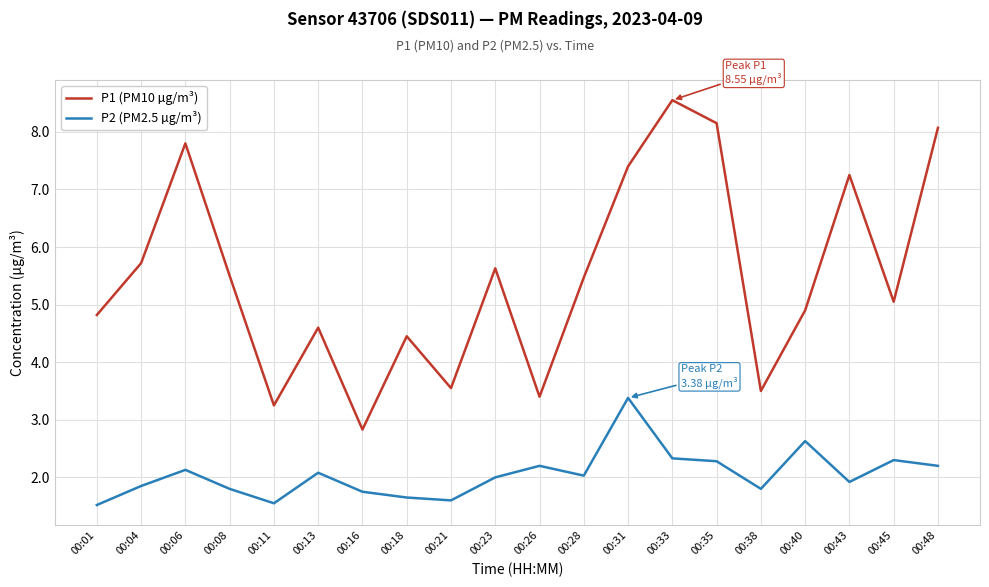

Does the chart display data point markers on the line(s)?

No